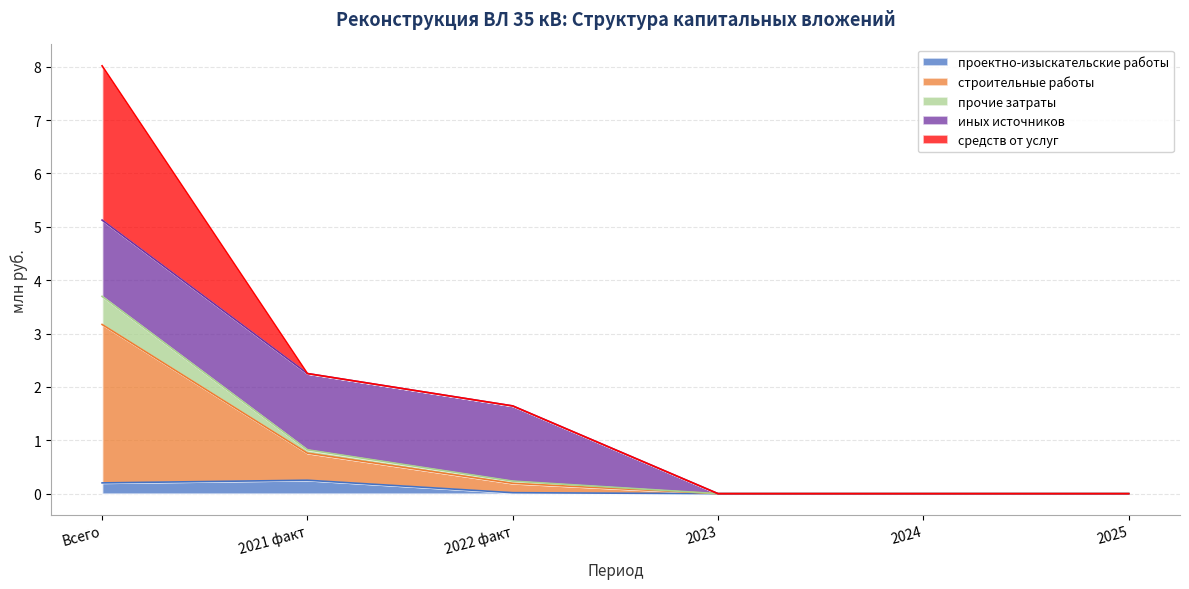

True or false: проектно-изыскательские работы has a value of -0.2 at 2023.

False